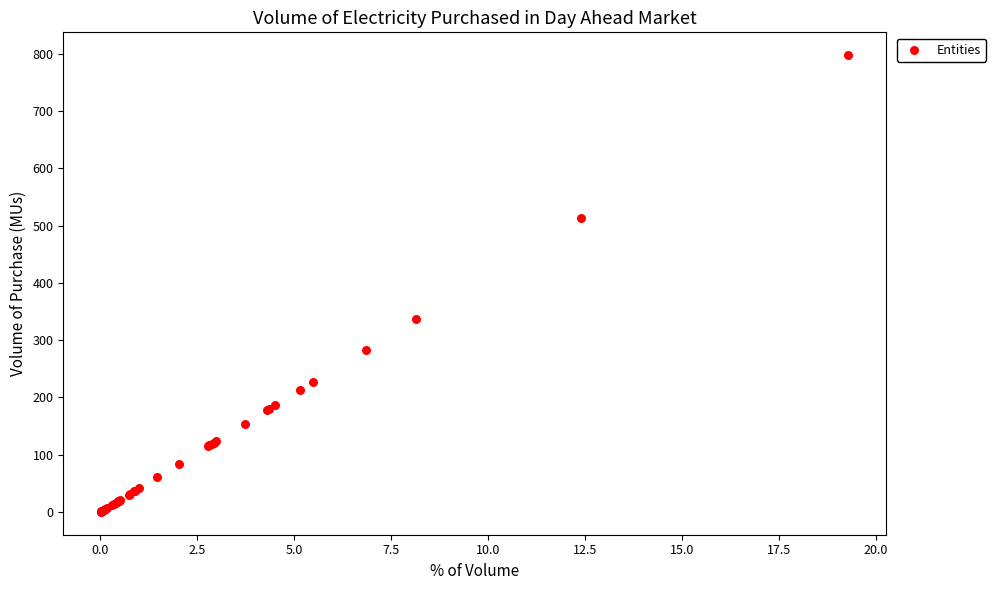

What Y value in the scatter plot is closest to 398?

337.0